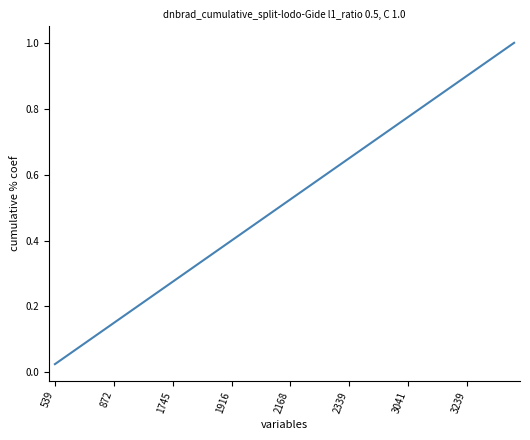

Does the chart display data point markers on the line(s)?

No